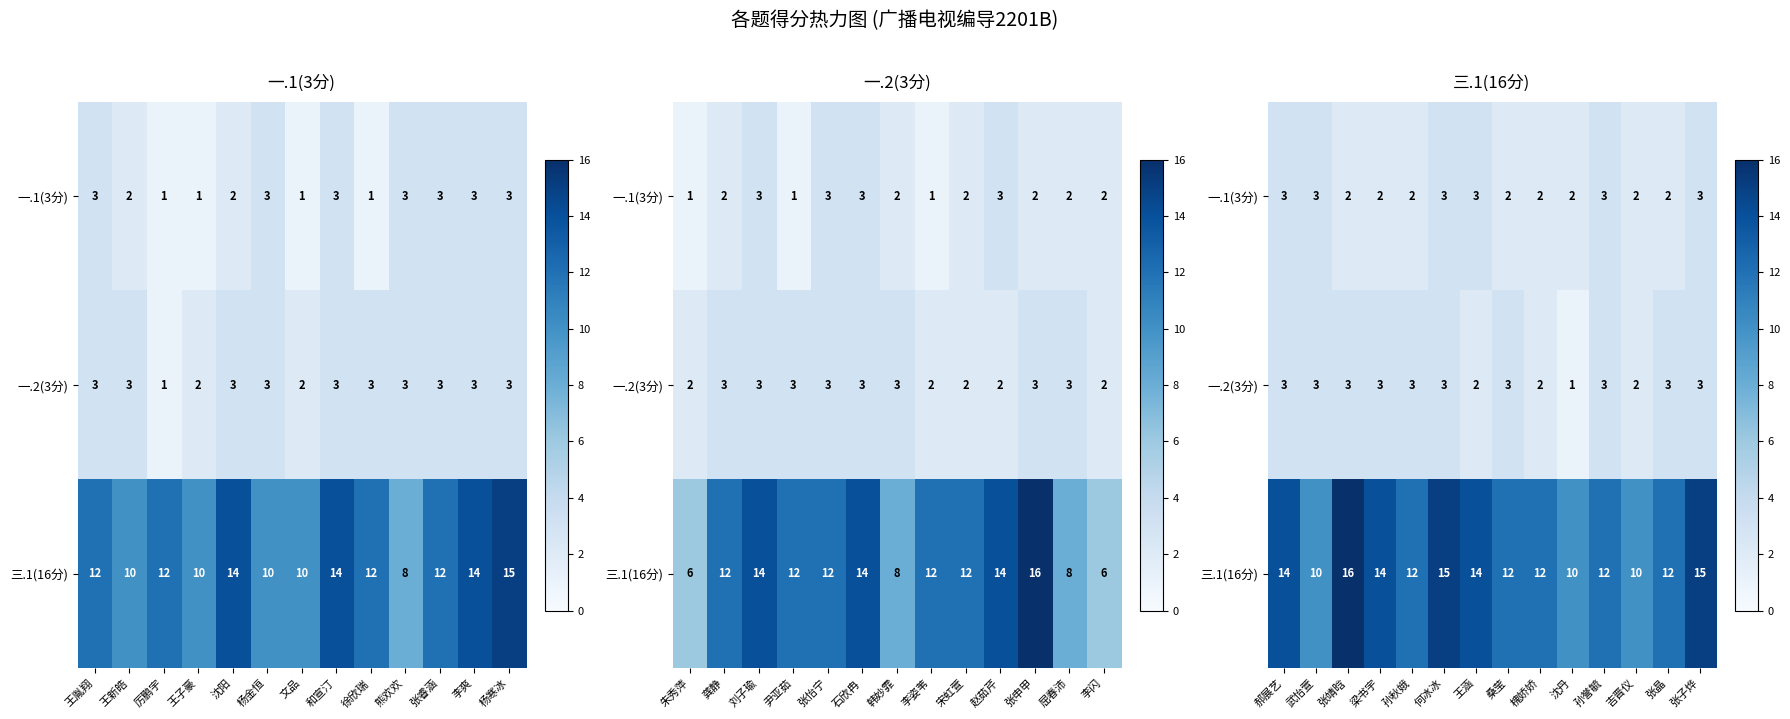

What is the sum of the 一.2(3分) values at 桑莹 and 何冰冰?

6